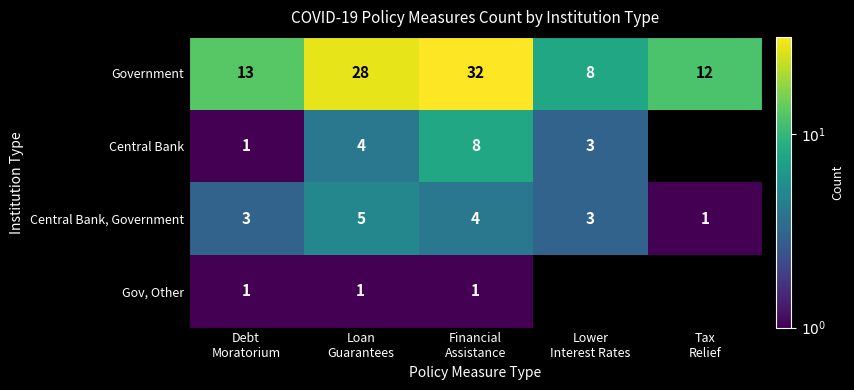

At which category is the sum across all series the highest?

Financial
Assistance